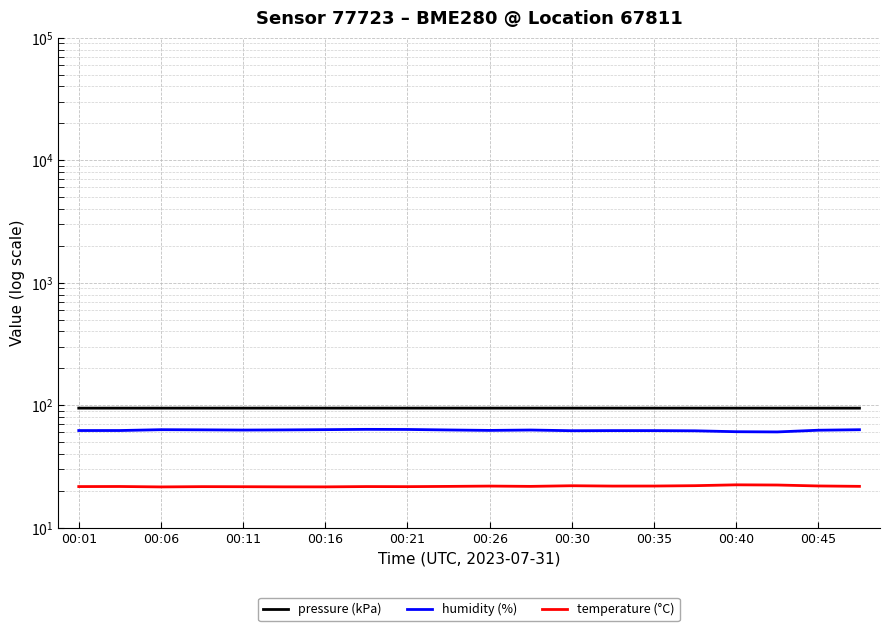

At which label does temperature (°C) reach its minimum?

00:06